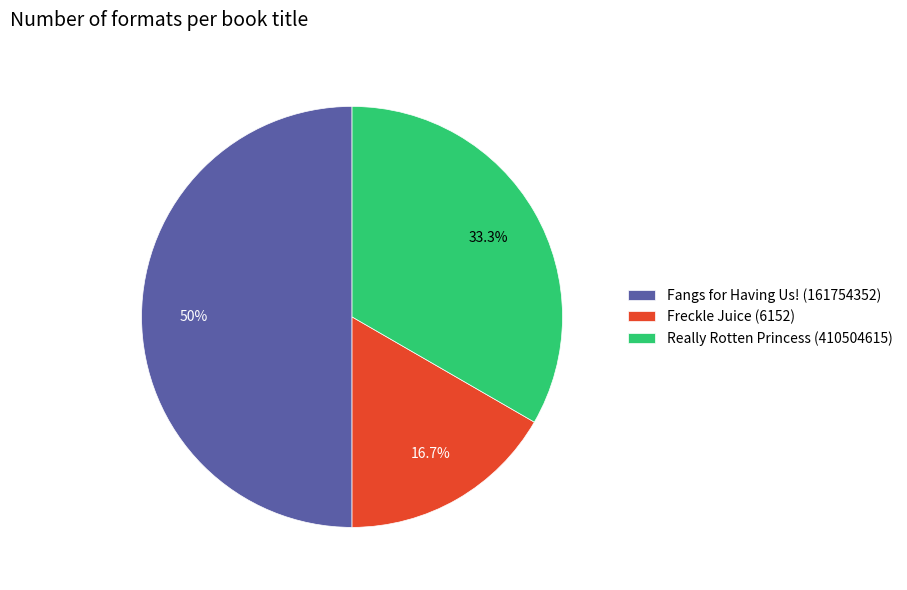

How many slices are in this pie chart?

3